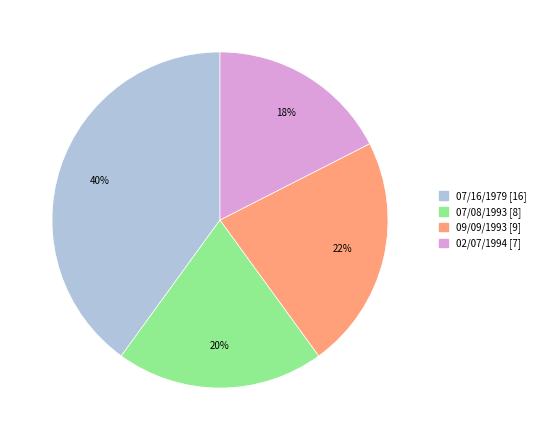

Count the number of slices in the pie.

4